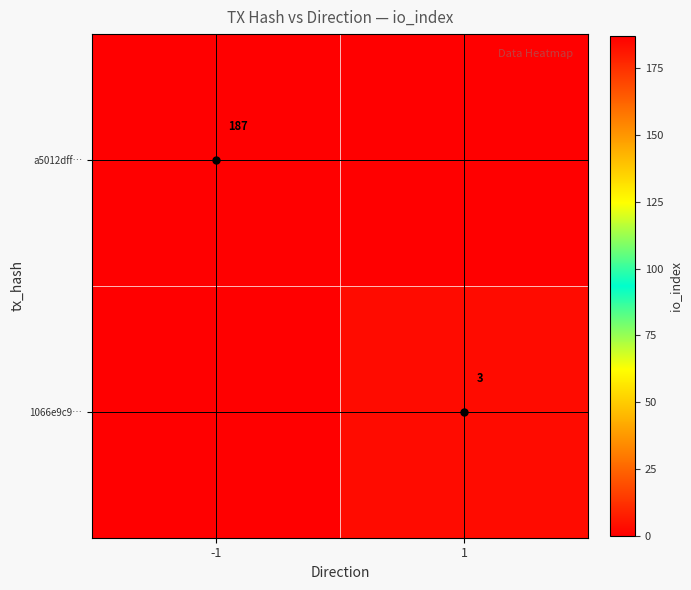

The value of a5012dff… at -1 is 187. True or false?

True